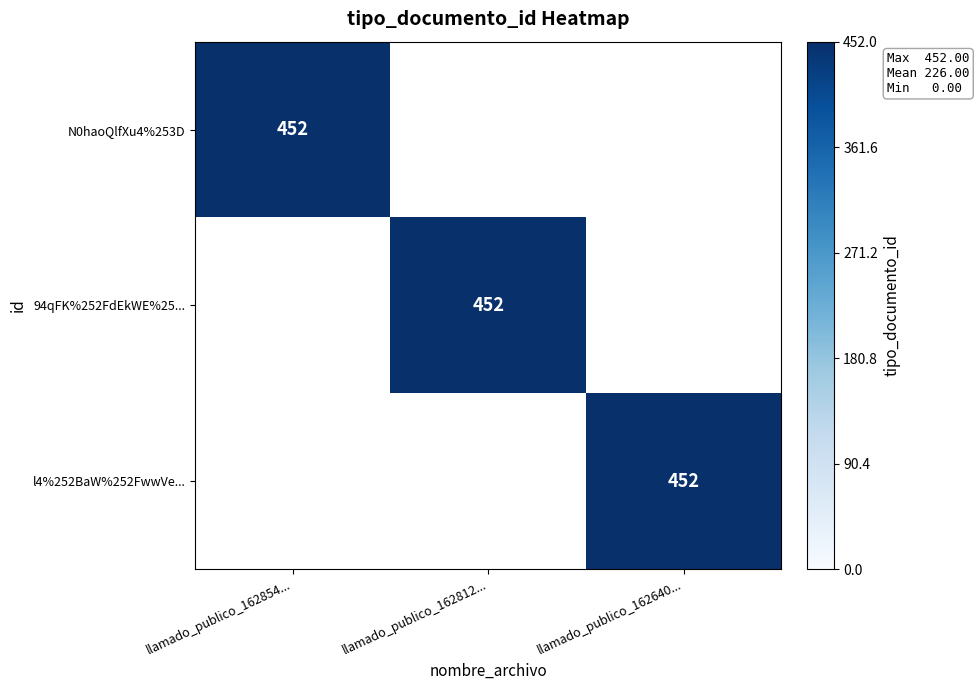

Is it true that N0haoQlfXu4%253D equals 452 at llamado_publico_162854...?

True